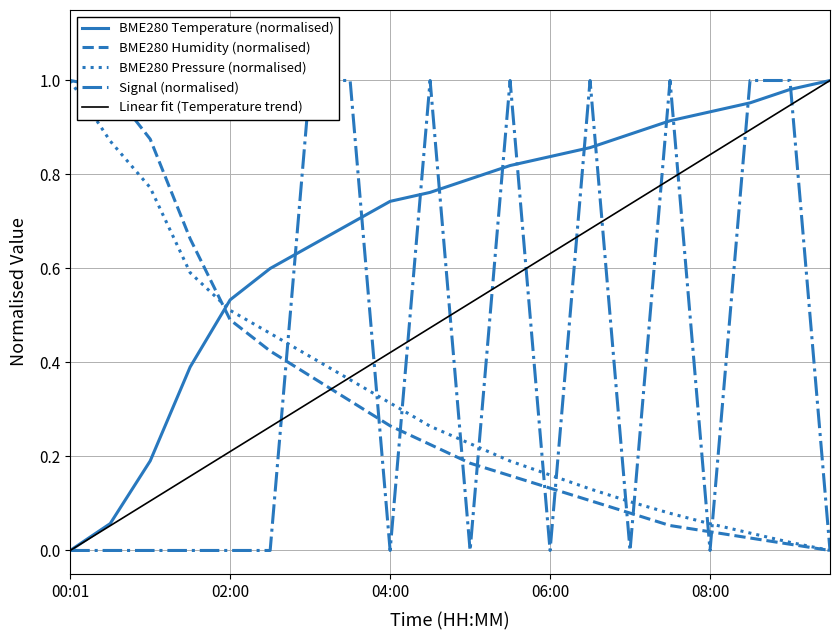

Which series has the largest total across all categories?

BME280 Temperature (normalised)